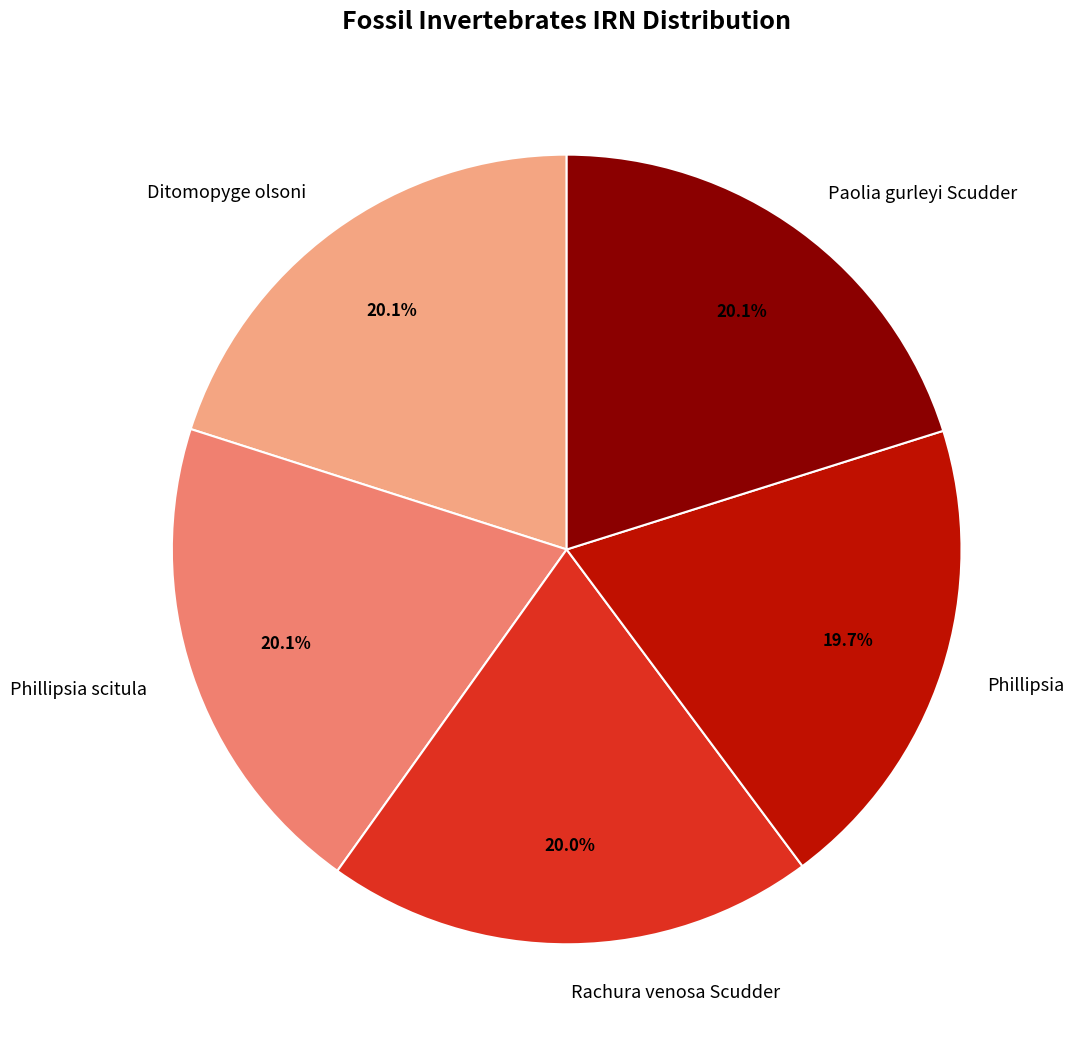

What is the ratio of the value at Ditomopyge olsoni to the value at Phillipsia?

1.0